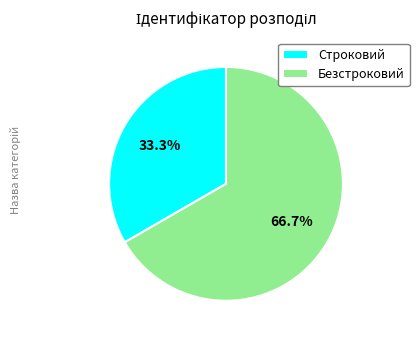

Combined, what portion of the pie is Строковий and Безстроковий?

100.0%